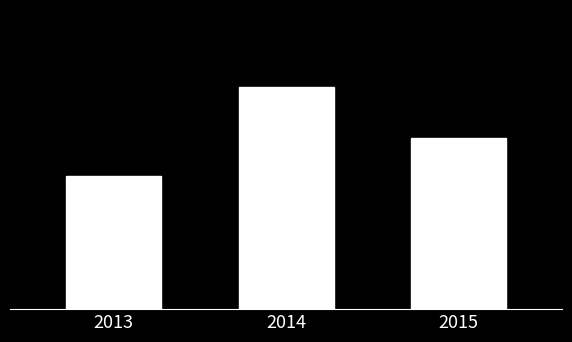

At which label is the value closest to 91?

2015